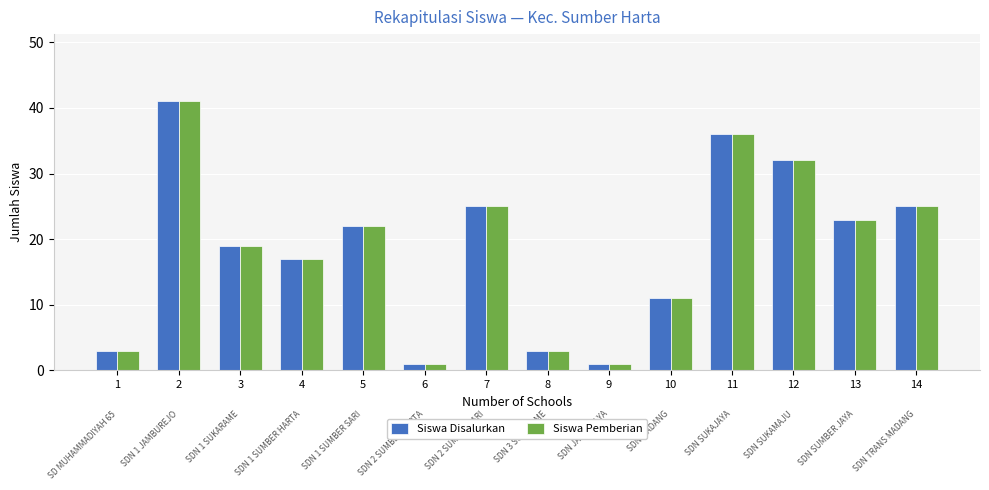

How many bars are there in total?

28